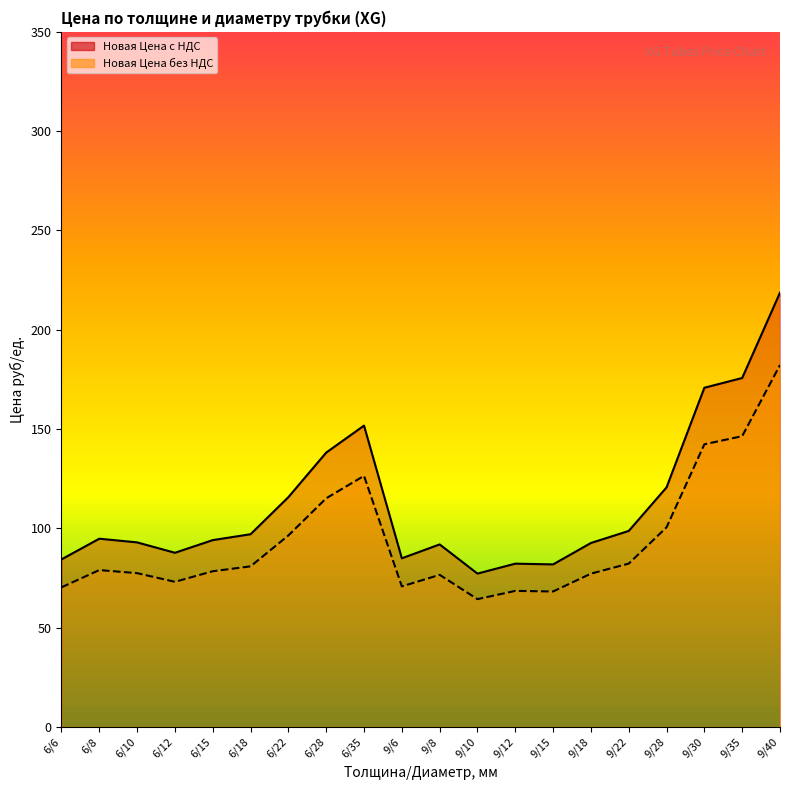

What position from the right is 9/8?

10